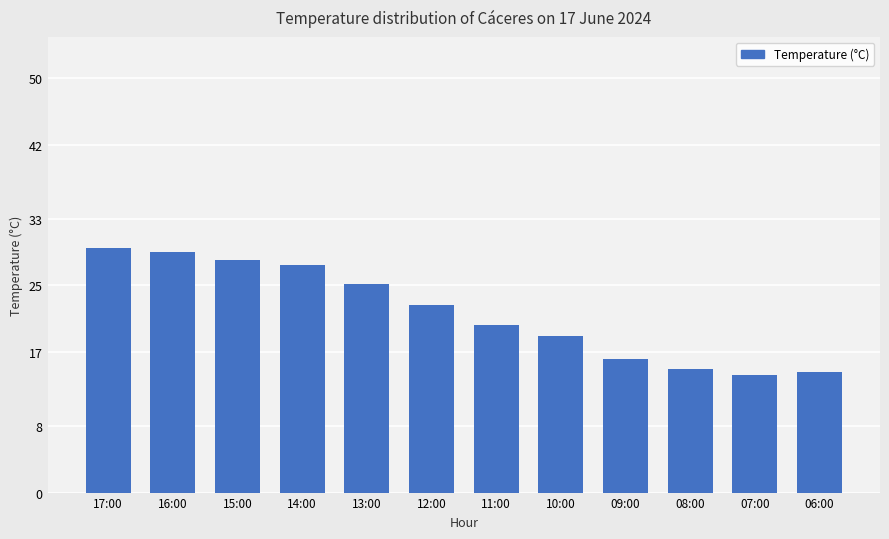

Where is the data nearest to the value 21?

11:00